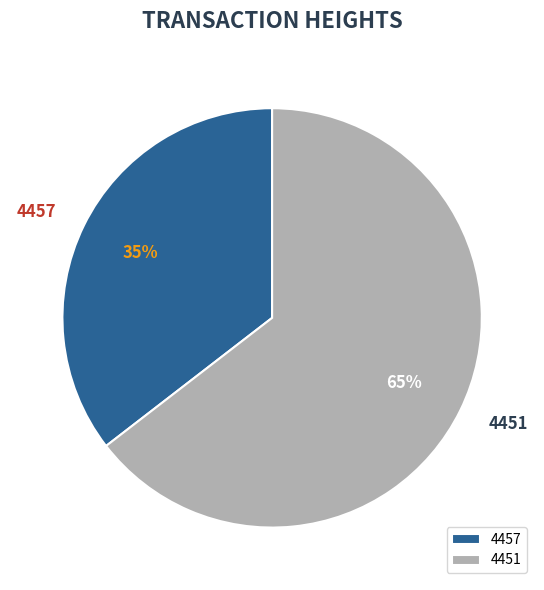

What is the smallest slice in the pie chart?

4457